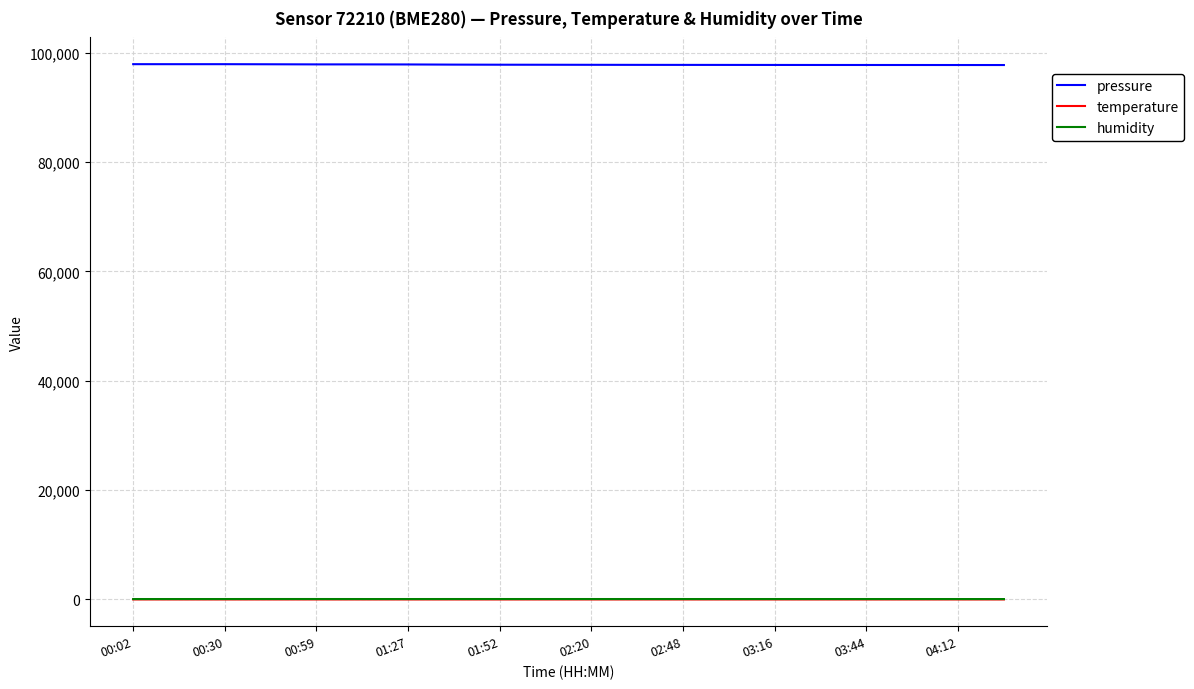

True or false: humidity and pressure intersect in this chart.

False